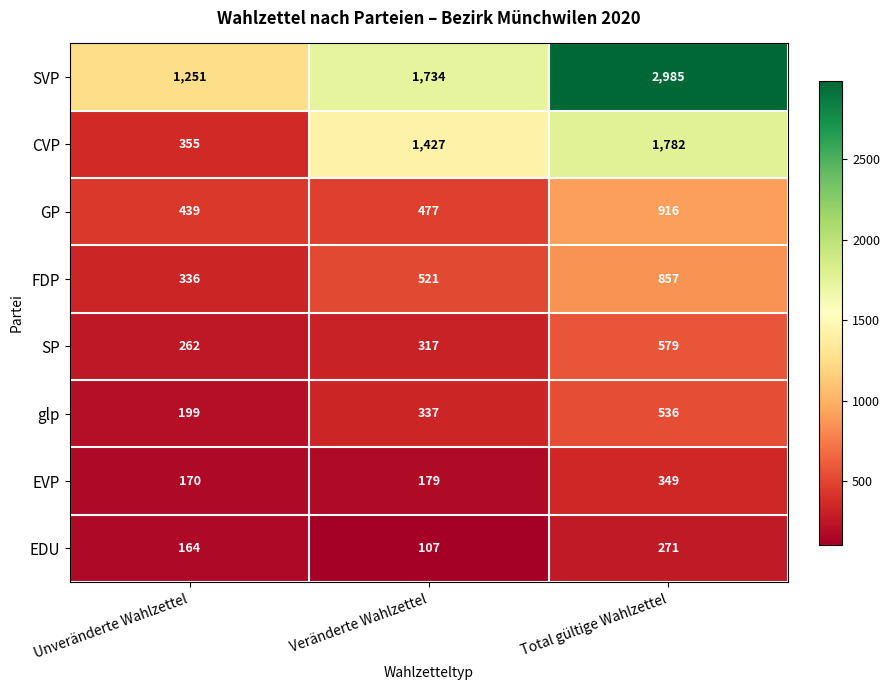

How many data points in SP are less than 317?

1